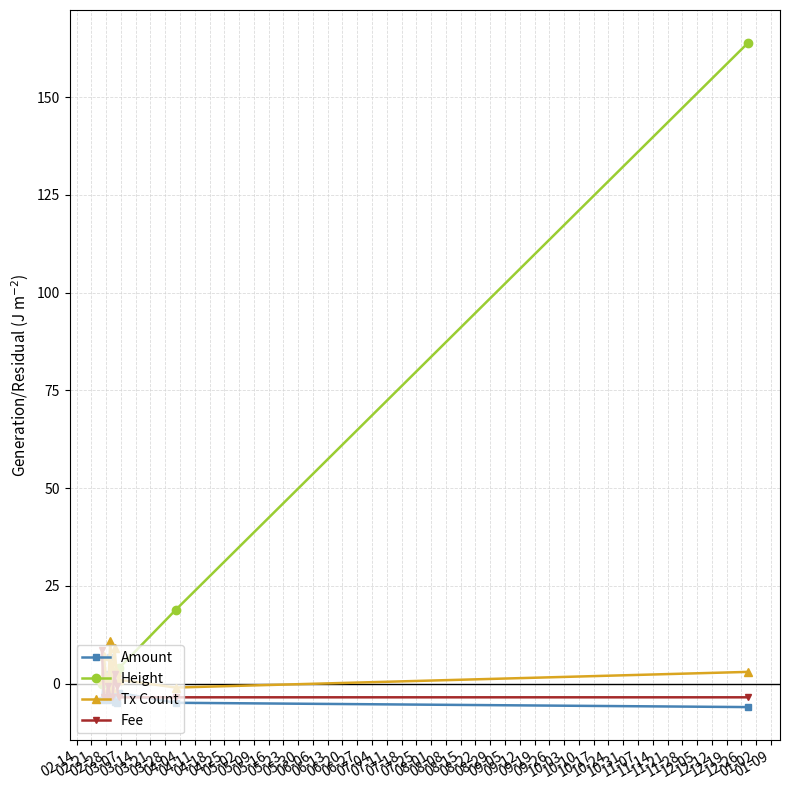

True or false: Fee has more than 1 points higher than both neighbors.

True